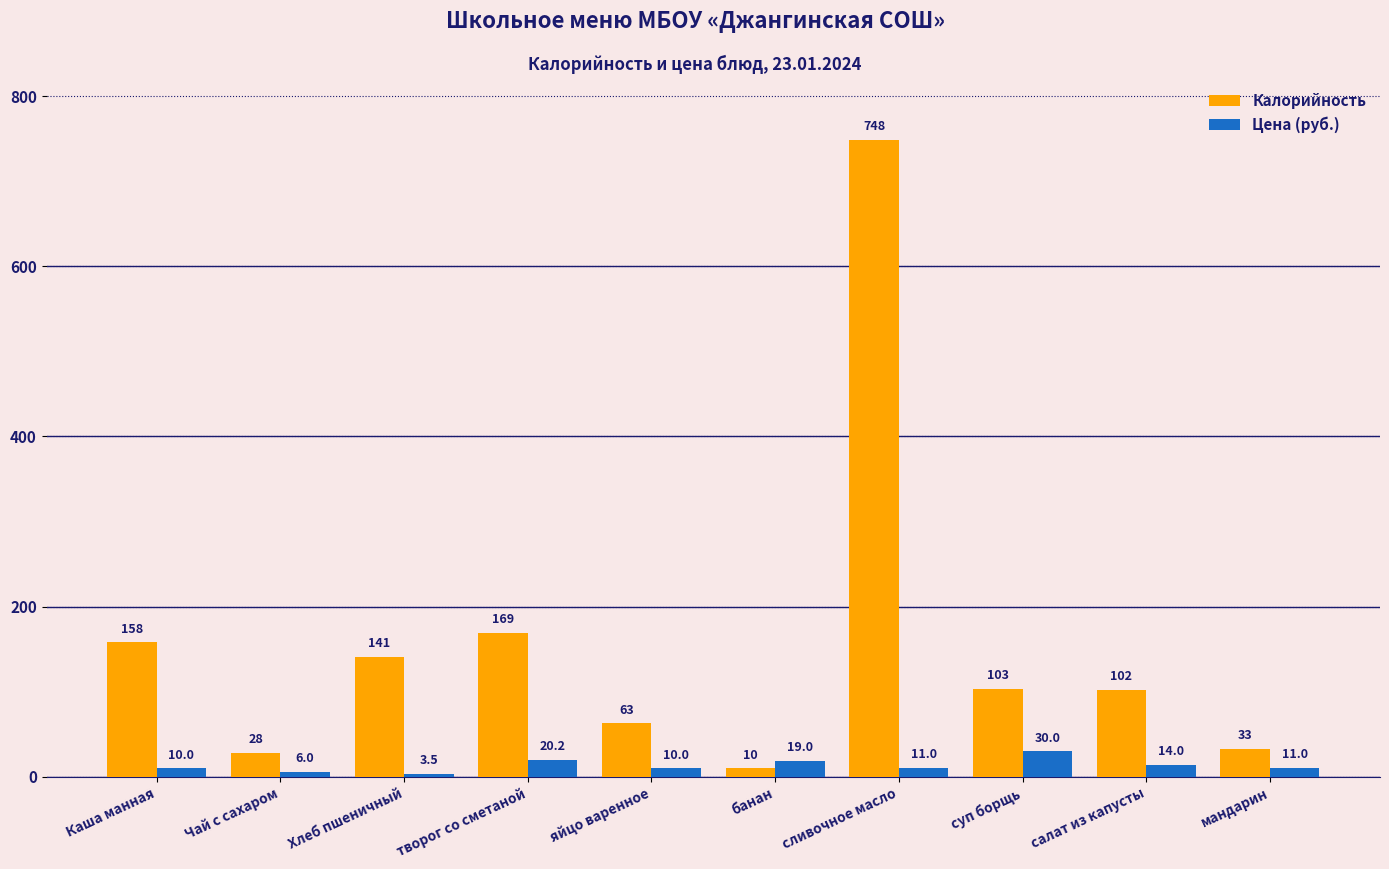

What is the difference between the maximum and minimum values in the Цена (руб.) series?

26.5